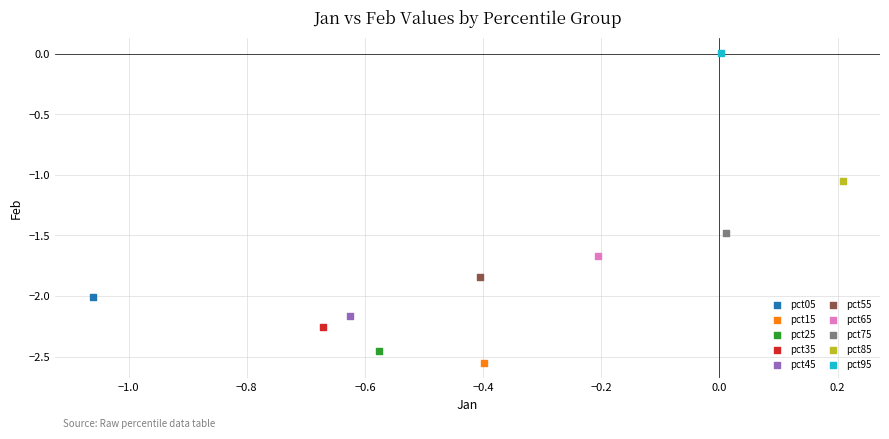

What are all the series names shown in the legend?

pct05, pct15, pct25, pct35, pct45, pct55, pct65, pct75, pct85, pct95